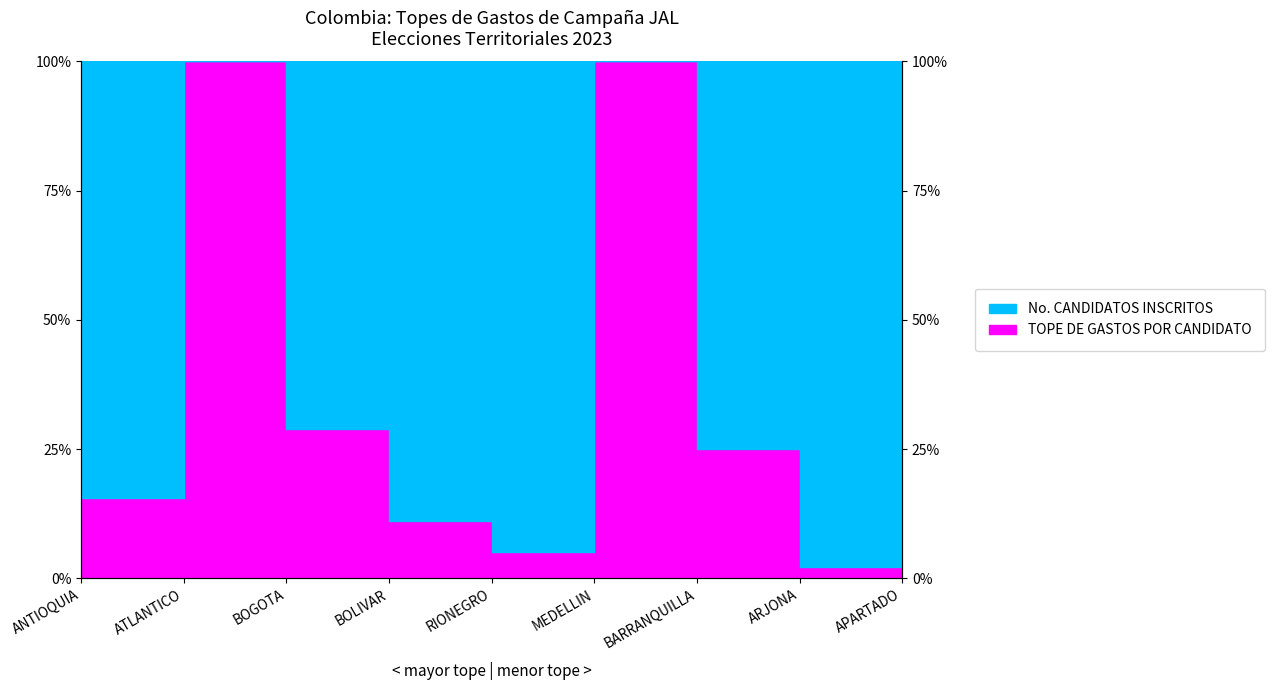

How many data points are above 15?

6